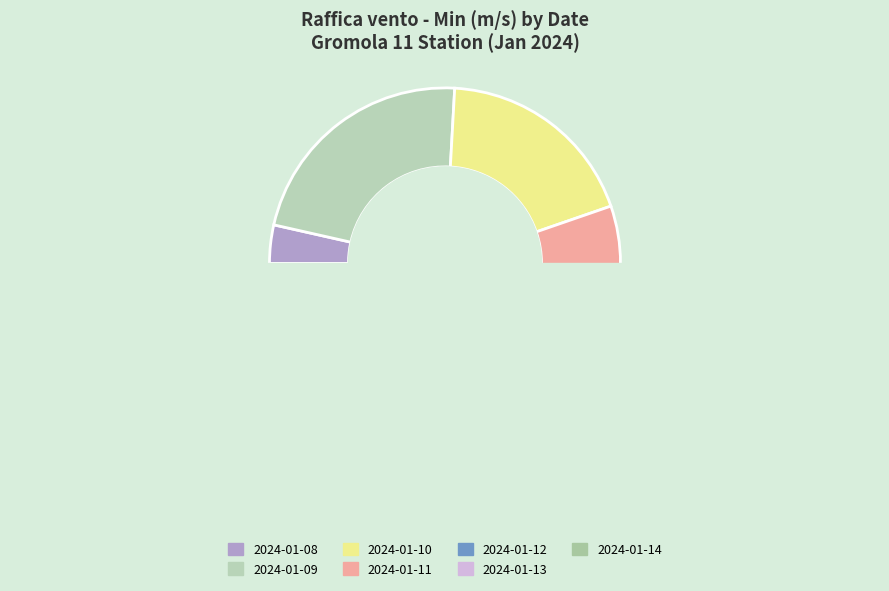

What is the change in value from 2024-01-08 to 2024-01-09?

+1.6